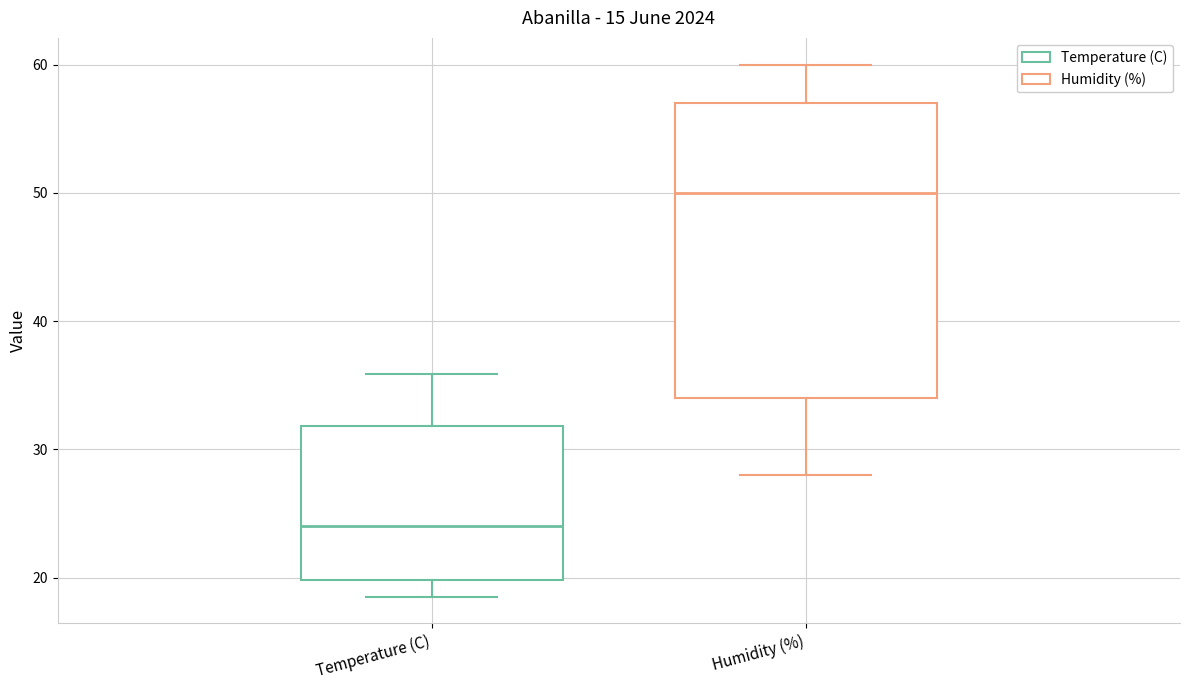

Reading left to right, read every box against the y-axis: the position of its median line, the range the box covers, and the ends of its whiskers. The values are not printed on the chart, so give them approximately, as read against the axis.

Temperature (C): median 24, box 20 to 32, whiskers 19 to 36
Humidity (%): median 50, box 34 to 57, whiskers 28 to 60